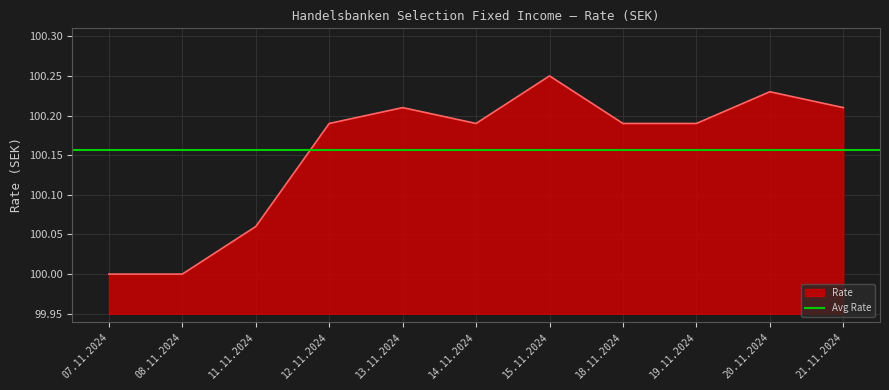

The value of Rate at 07.11.2024 is 135.6. True or false?

False